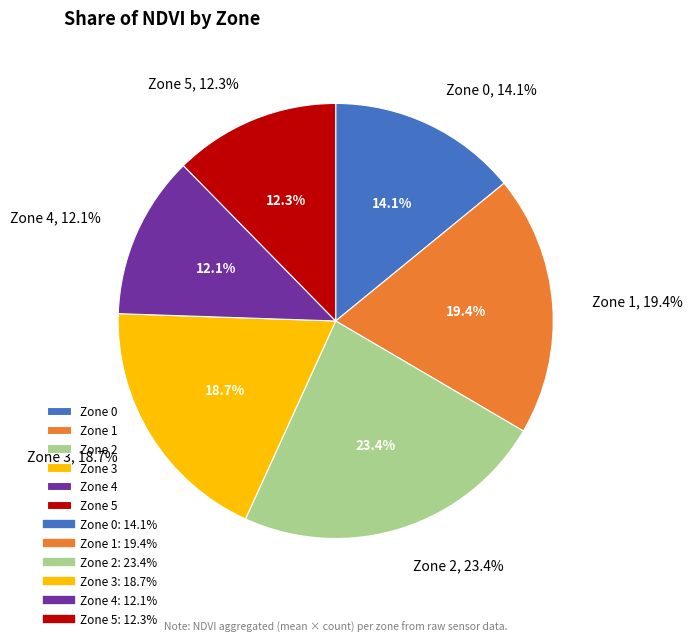

Which has a higher value, Zone 0 or Zone 2?

Zone 2